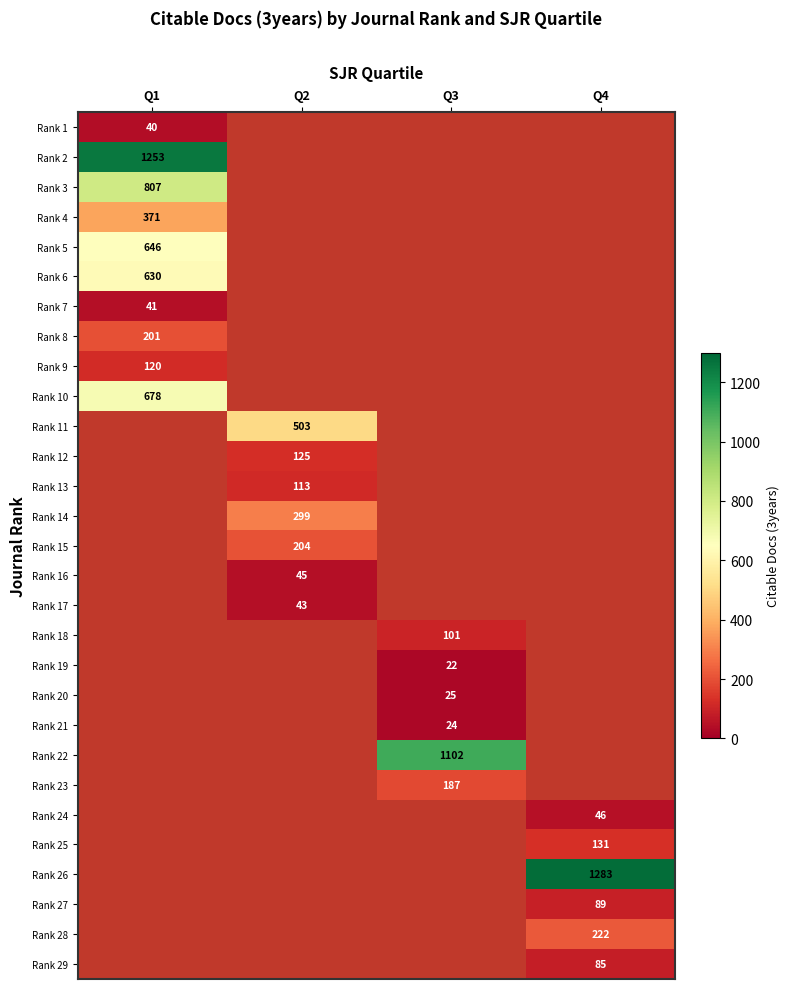

Which label corresponds to the smallest value in the chart?

Q3